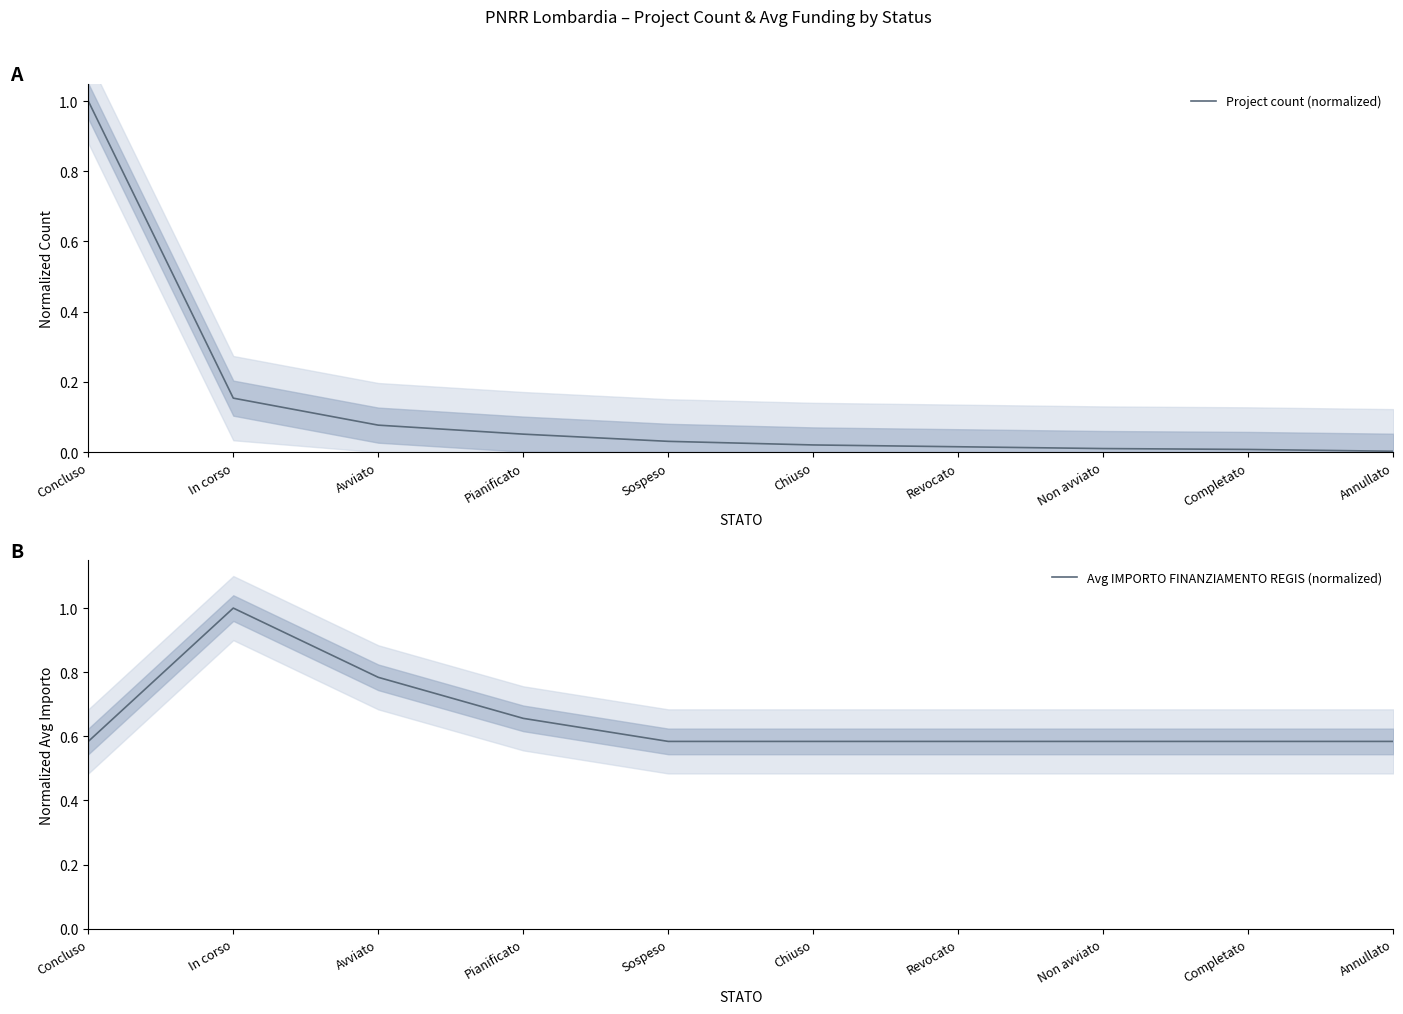

Does the chart display data point markers on the line(s)?

No